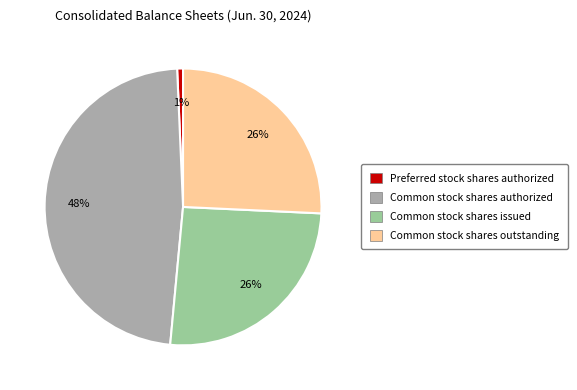

To the nearest percent, what is the difference between the largest and smallest slice percentages?

47%